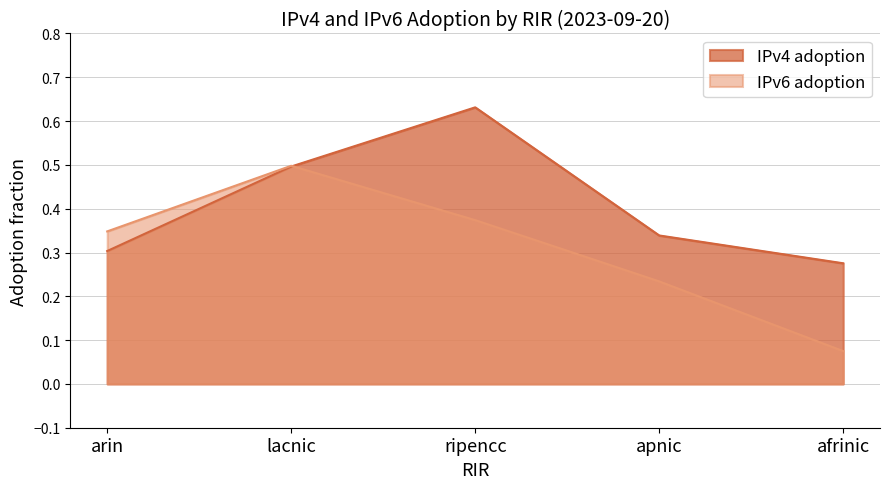

Rank the categories by IPv6 adoption value from highest to lowest.

lacnic, ripencc, arin, apnic, afrinic